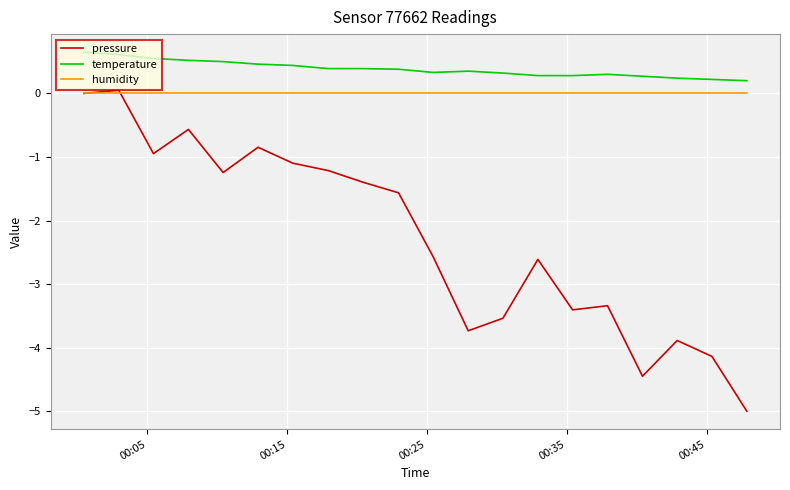

What is the greatest value displayed?

0.7